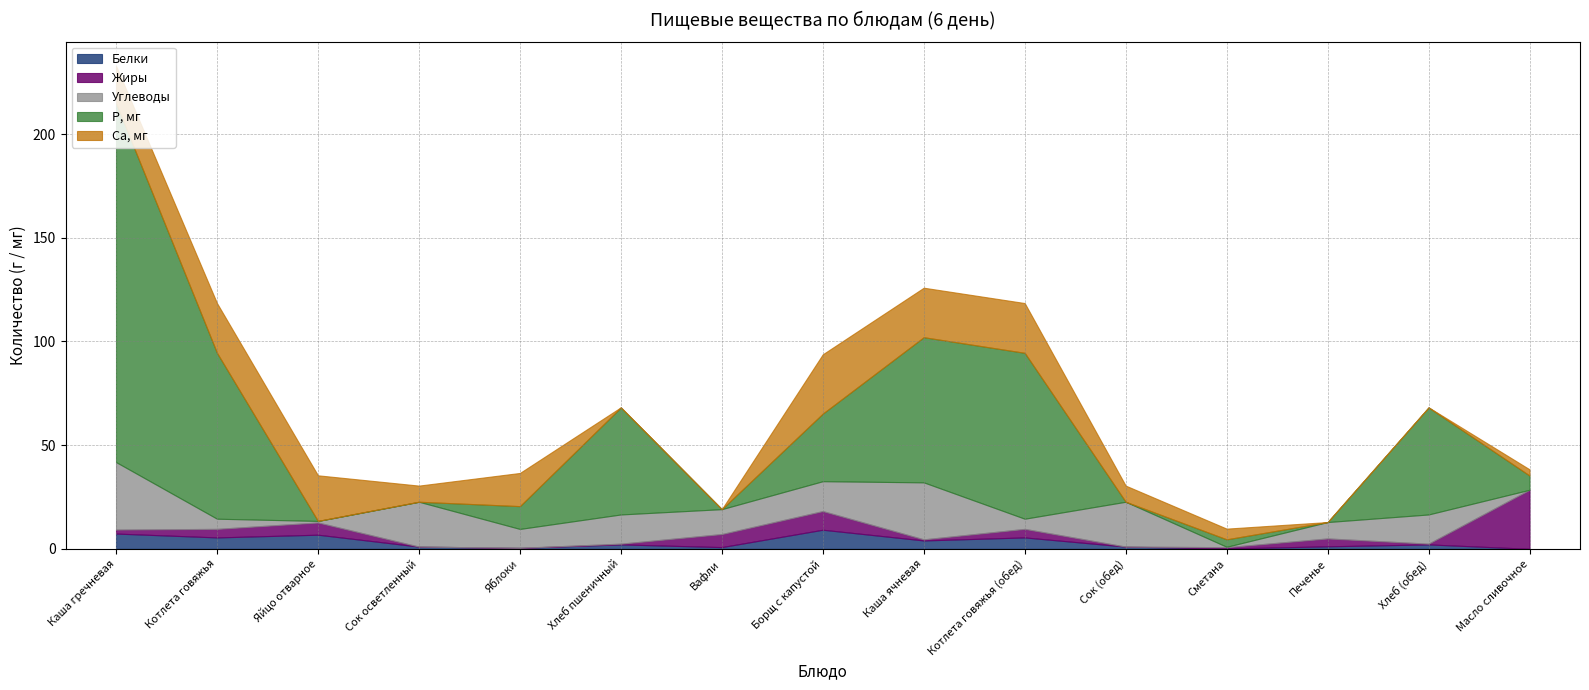

Is it true that Белки equals 10.0 at Яйцо отварное?

False